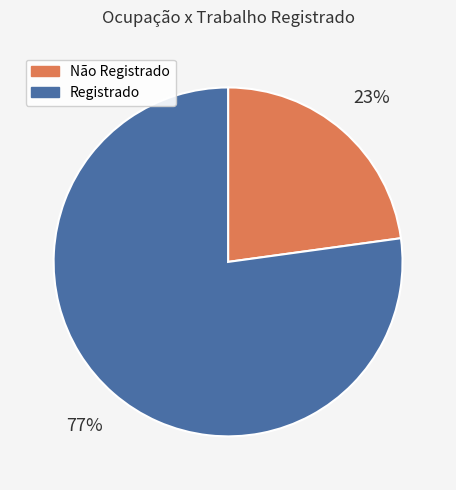

To the nearest percent, what is the difference between the Registrado and Não Registrado slice percentages?

54%